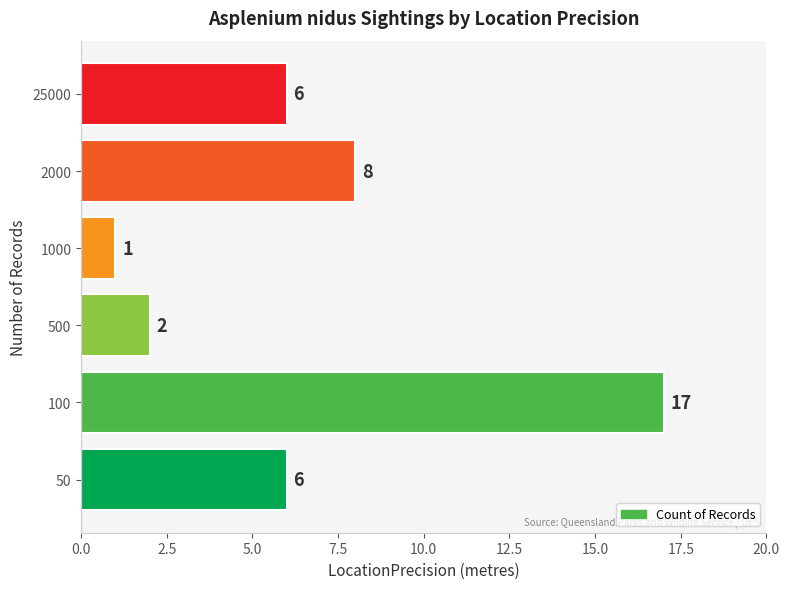

Reading bottom to top, extract all data points from this chart.

50=6	100=17	500=2	1000=1	2000=8	25000=6